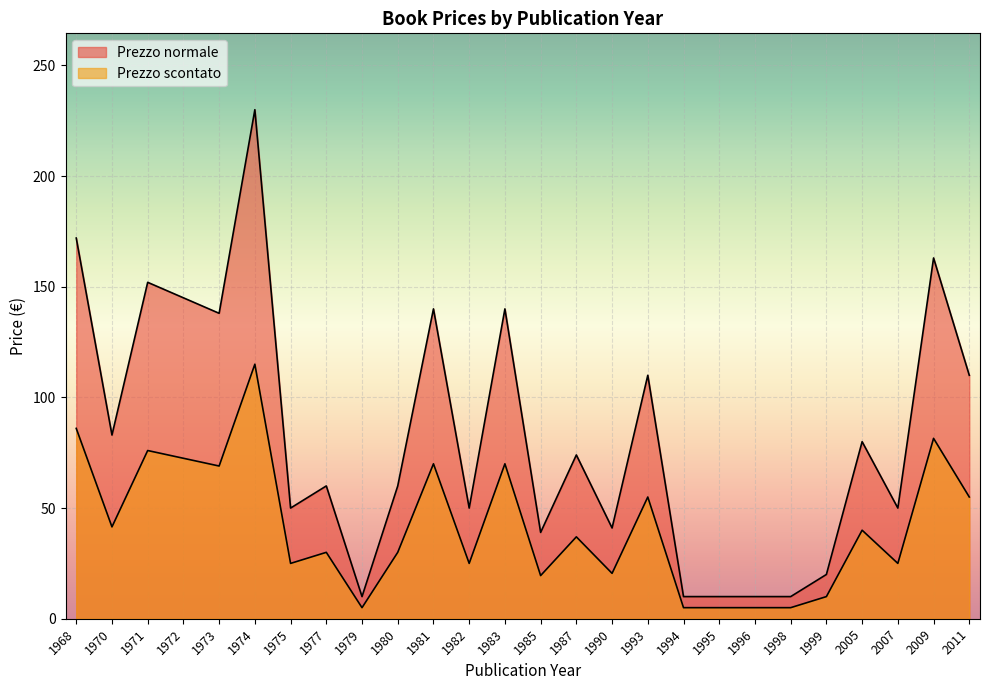

Is the value of Prezzo normale at 1999 greater than the value of Prezzo scontato at 1975?

No